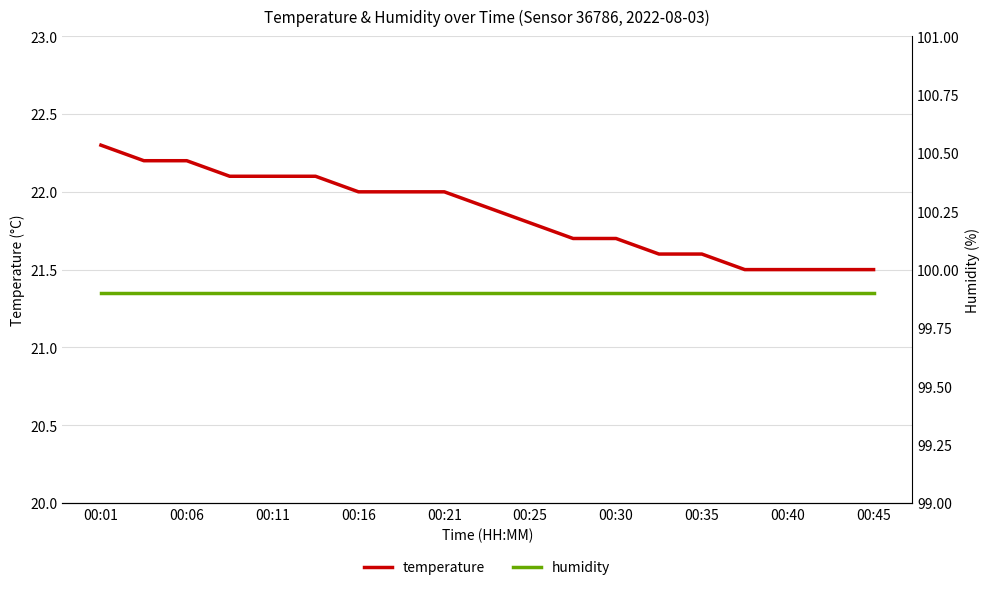

Which category has the highest value across all series?

00:01